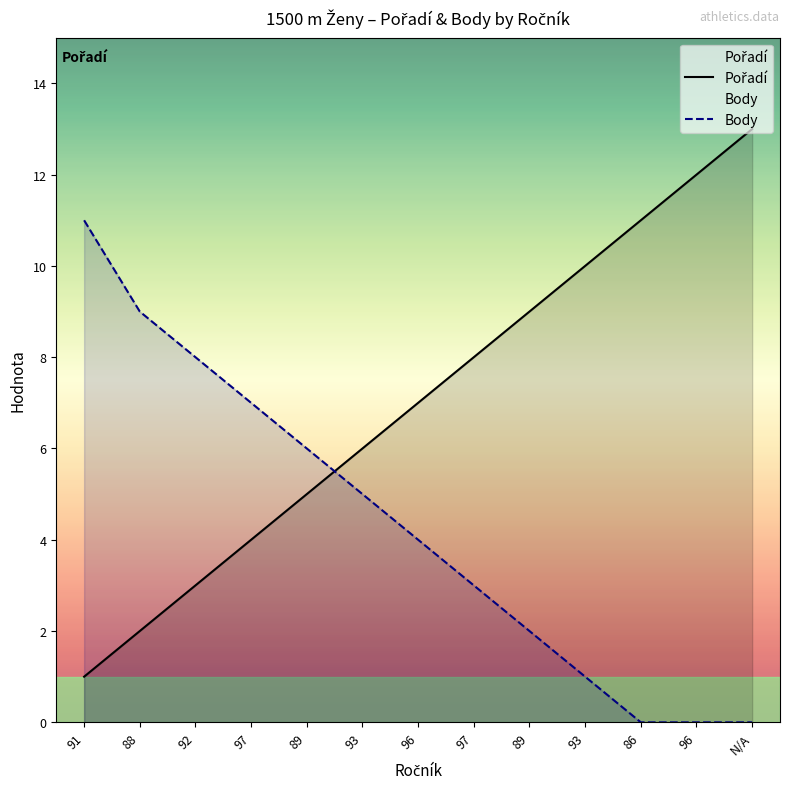

What is the minimum value for Pořadí?

1